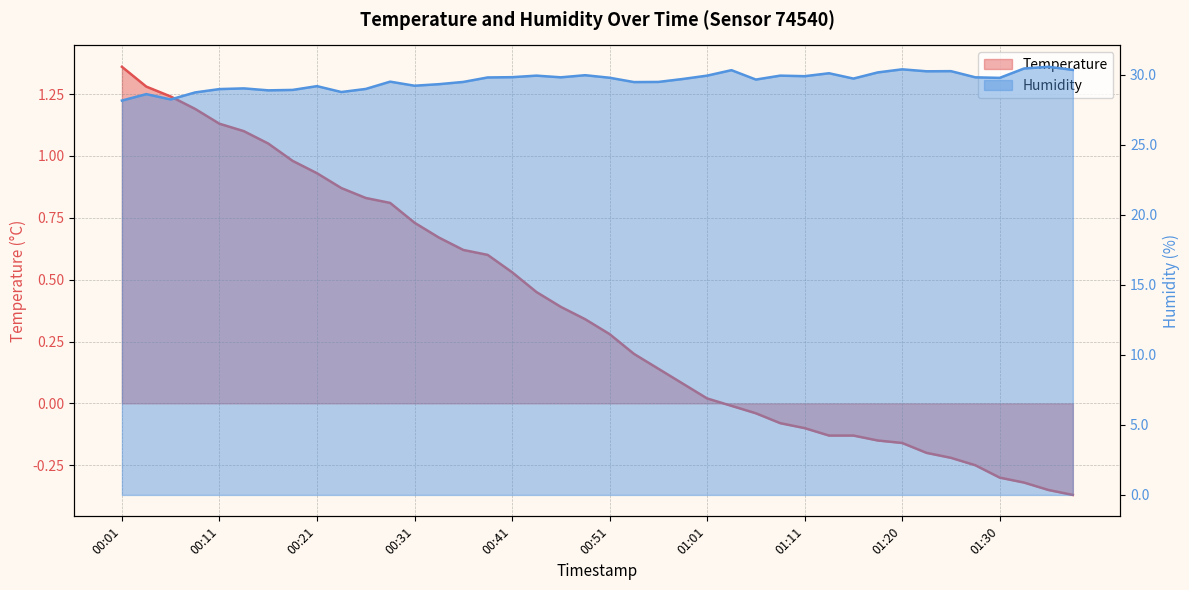

The temperature series shows 0.7 at 00:34. True or false?

True